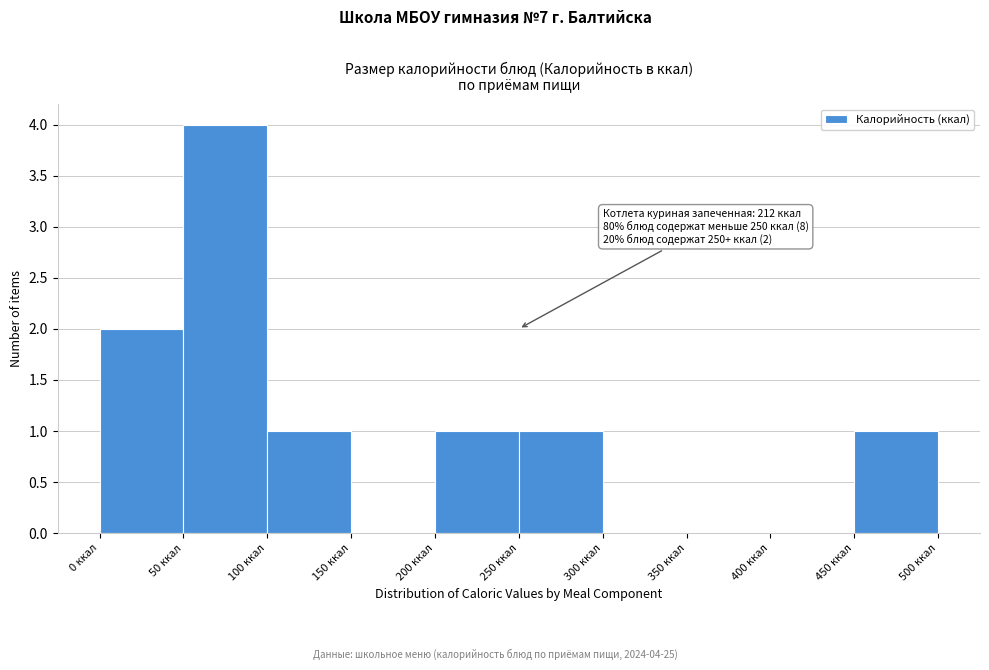

Which range on the x-axis has the tallest bar?

50 to 100